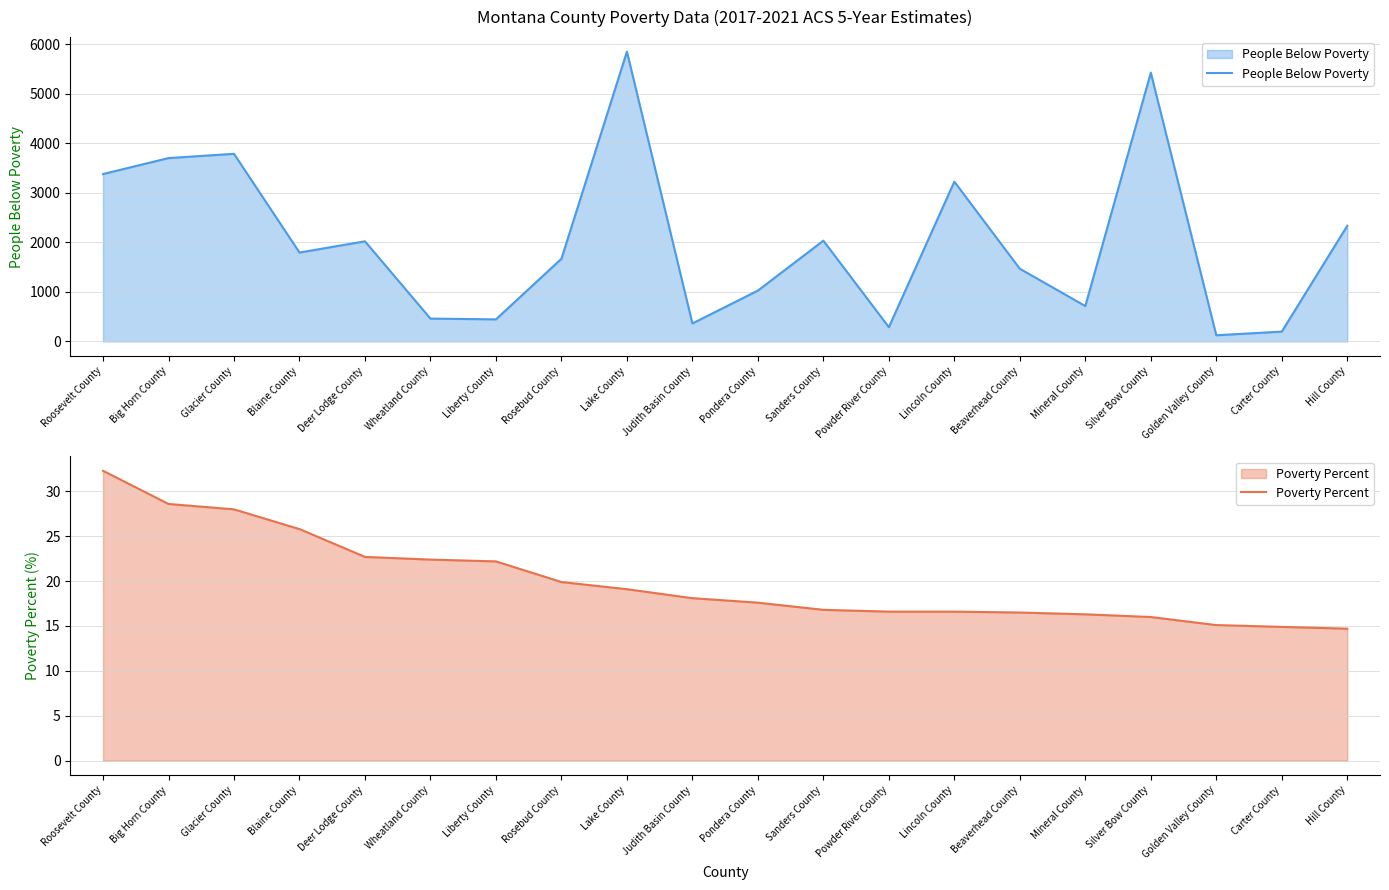

Is it true that People Below Poverty equals 1794.0 at Blaine County?

True